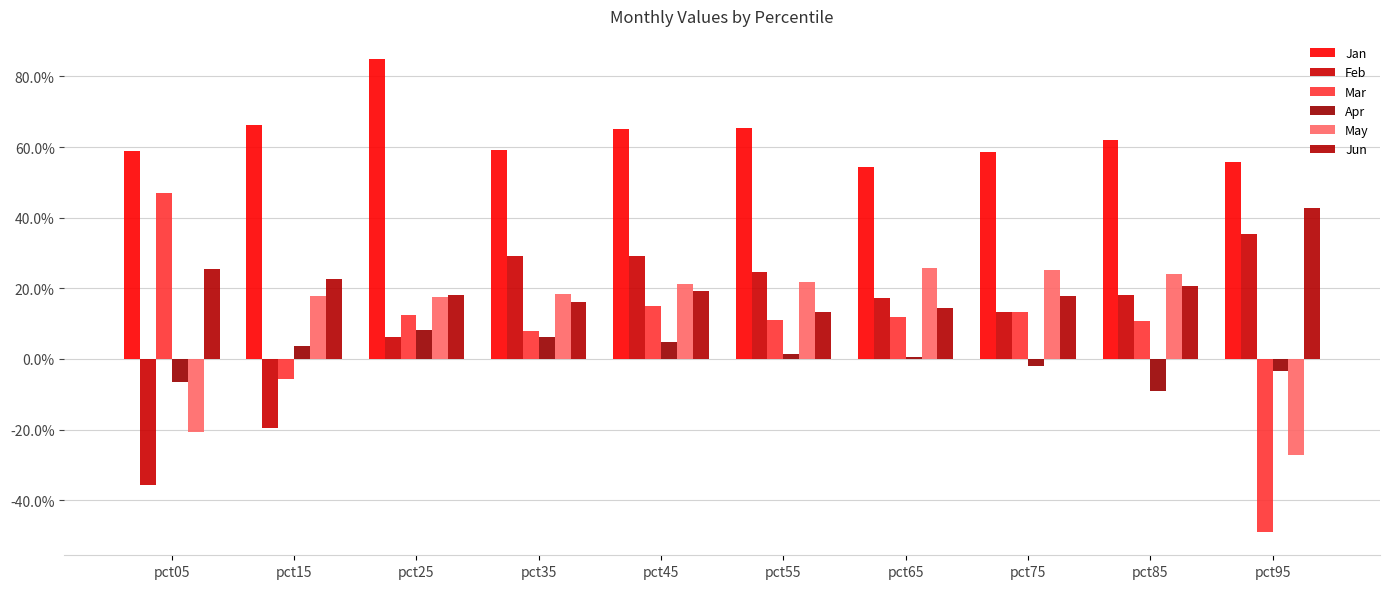

Which series has the largest total across all categories?

Jan